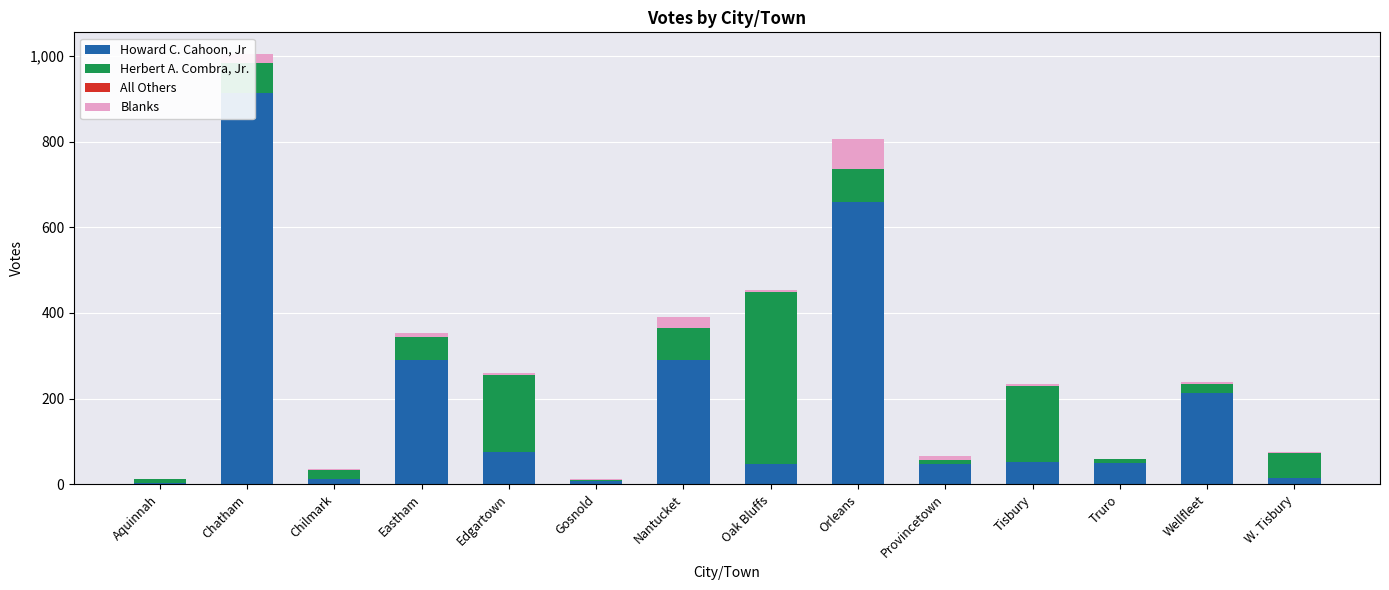

The value of Howard C. Cahoon, Jr at Chatham is 189. True or false?

False